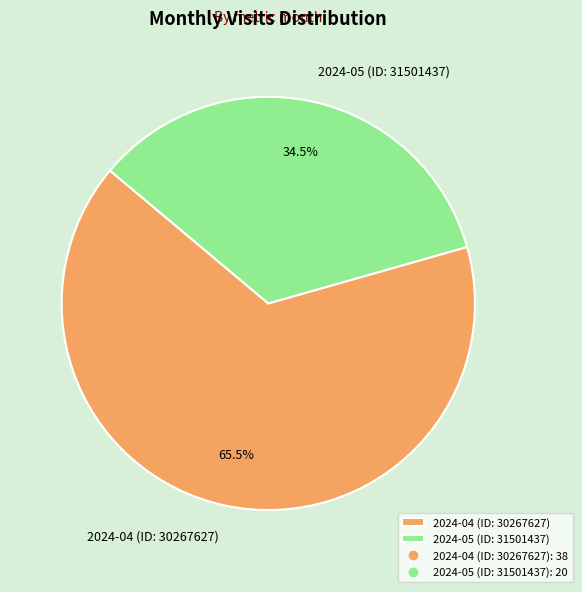

What percentage do 2024-04 (ID: 30267627) and 2024-05 (ID: 31501437) together represent?

100.0%